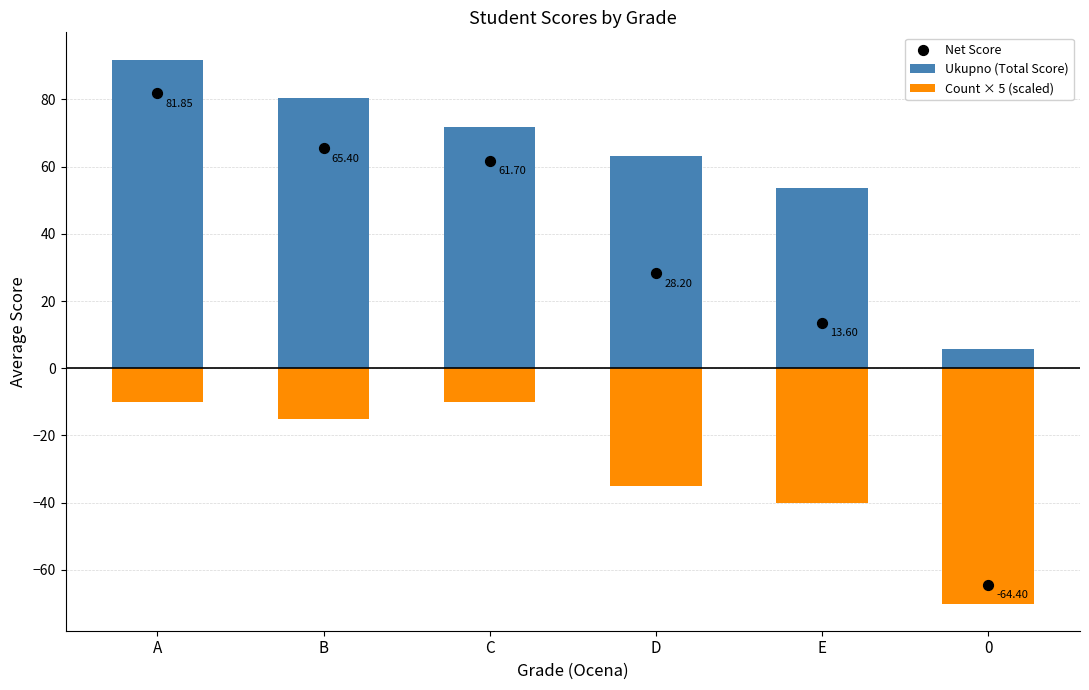

At how many categories does at least one series exceed 27?

5